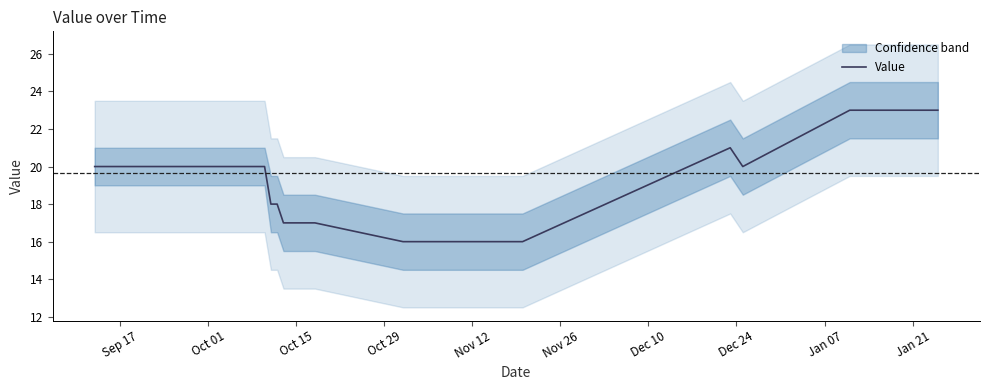

Count the number of values greater than 20.

4